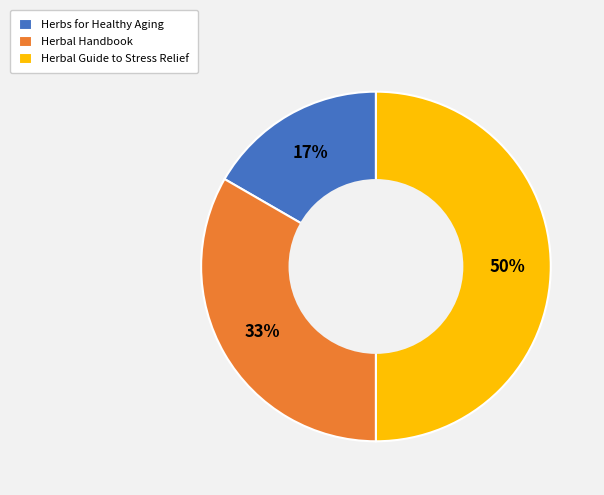

What is the smallest slice in the pie chart?

Herbs for Healthy Aging